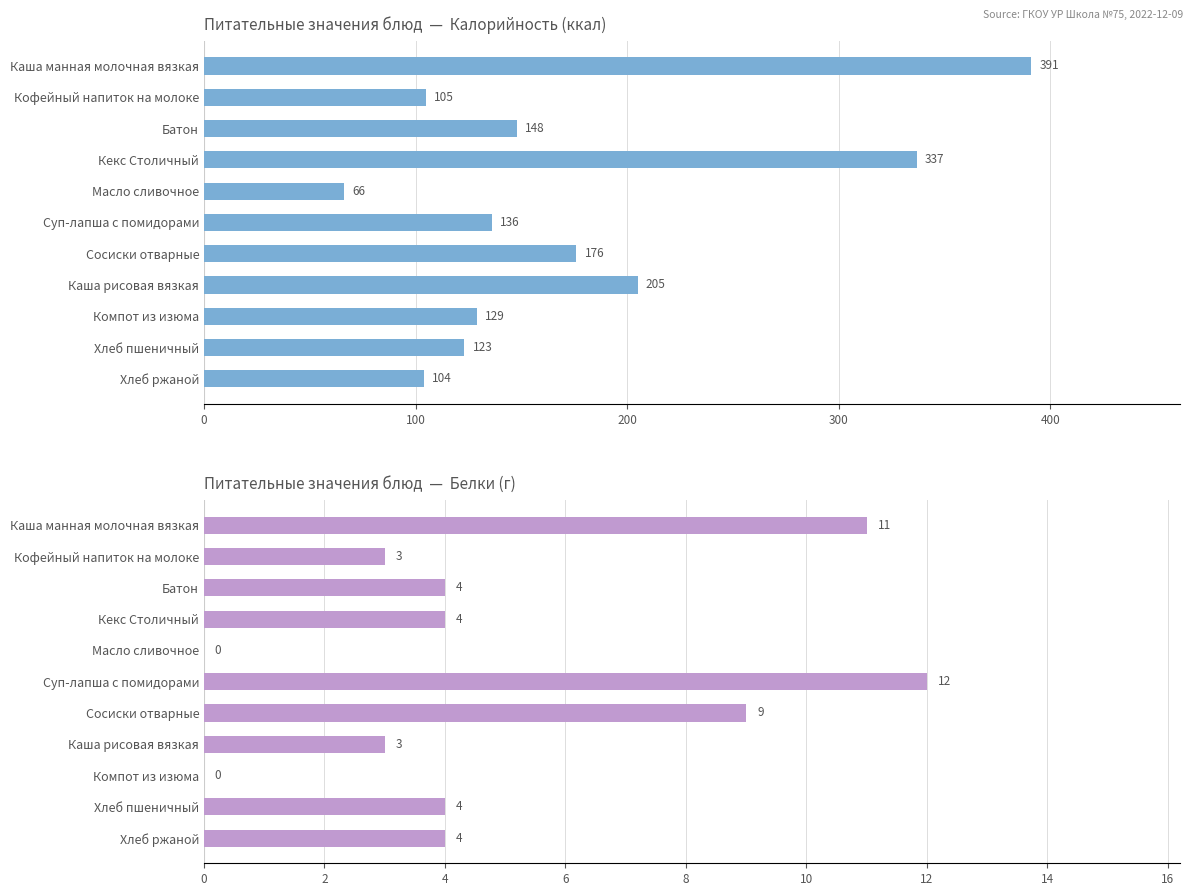

Is the value of Белки (г) at Хлеб ржаной greater than the value of Калорийность at Компот из изюма?

No